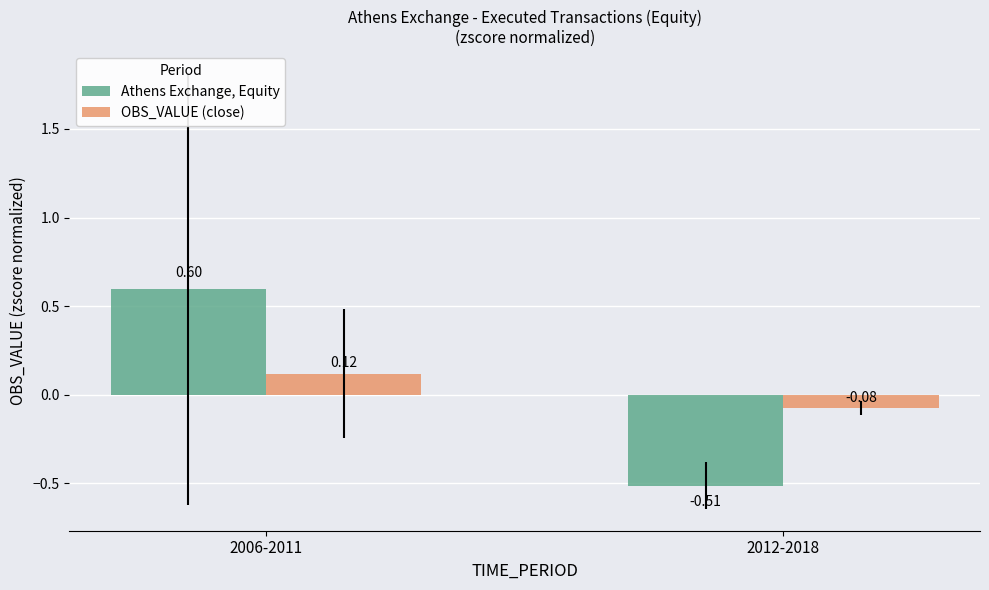

Which series changed the most between 2006-2011 and 2012-2018?

Athens Exchange, Equity